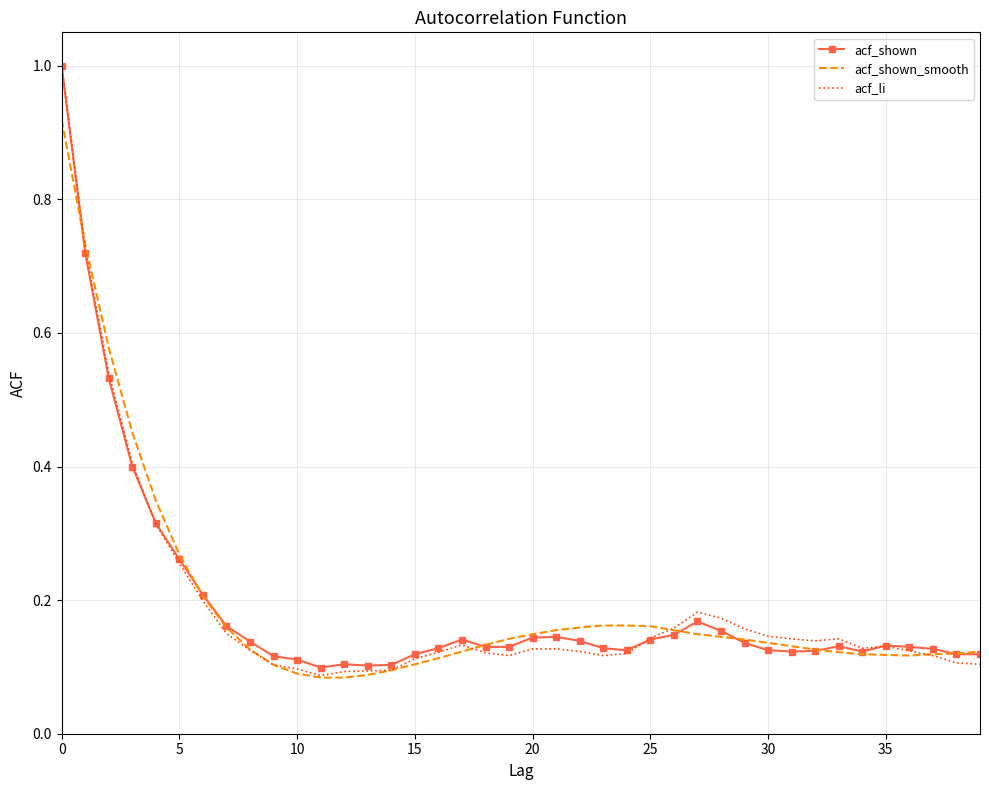

Which series has the widest spread of values?

acf_li